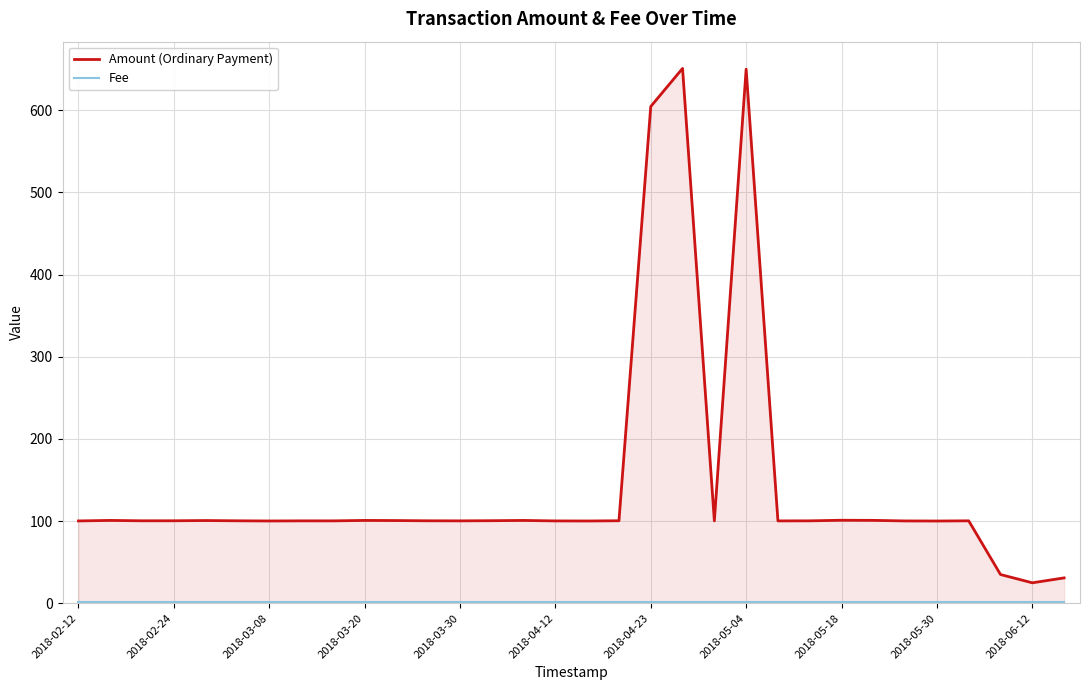

At which category is the sum across all series the highest?

19